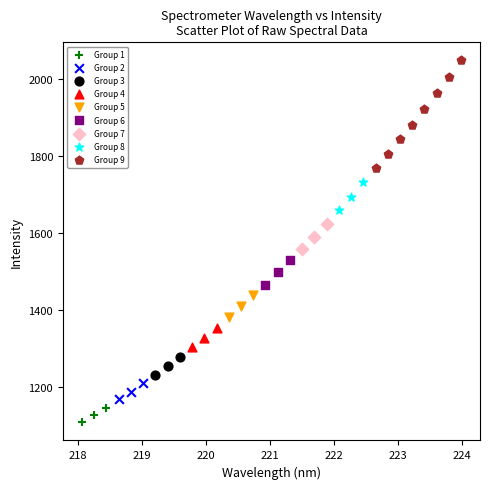

Which series reaches the minimum Y coordinate?

Group 1